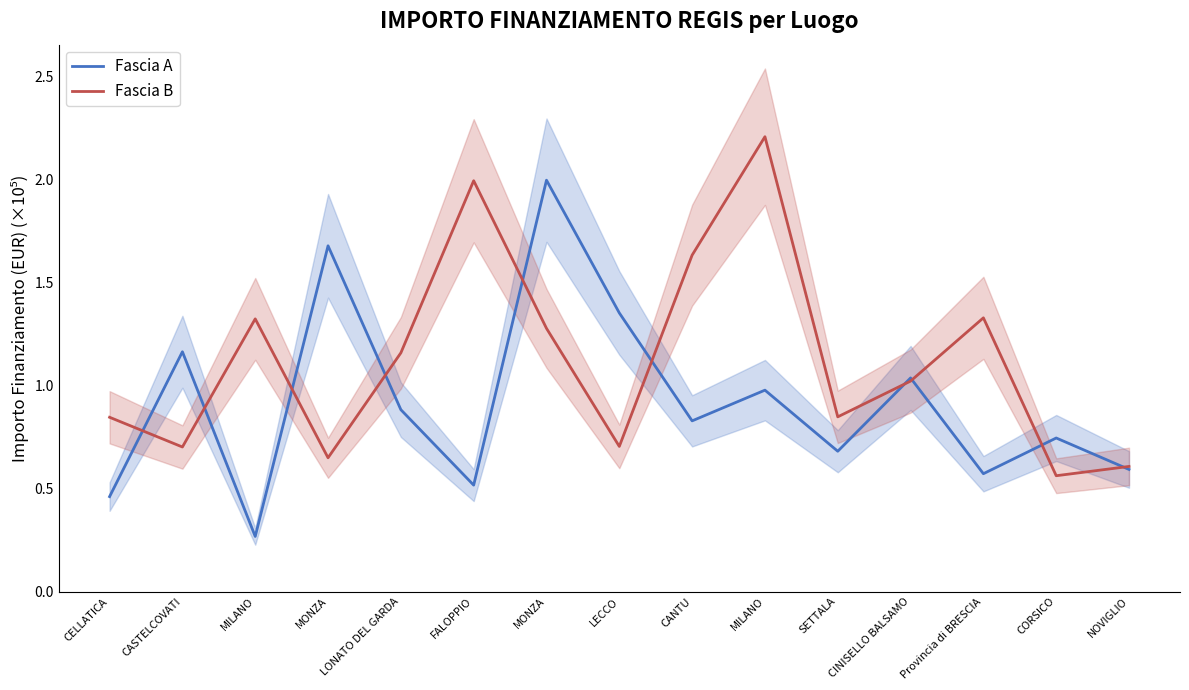

Where is Fascia A nearest to the value 1?

MILANO